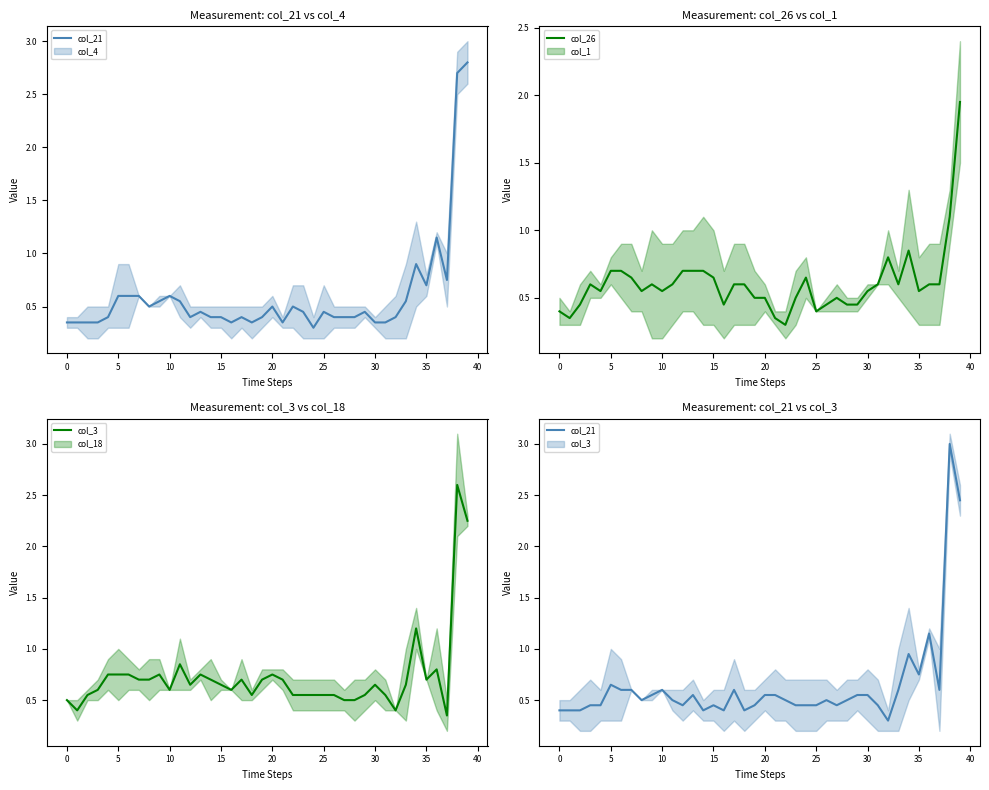

The col_3 series shows 0.6 at 15. True or false?

True